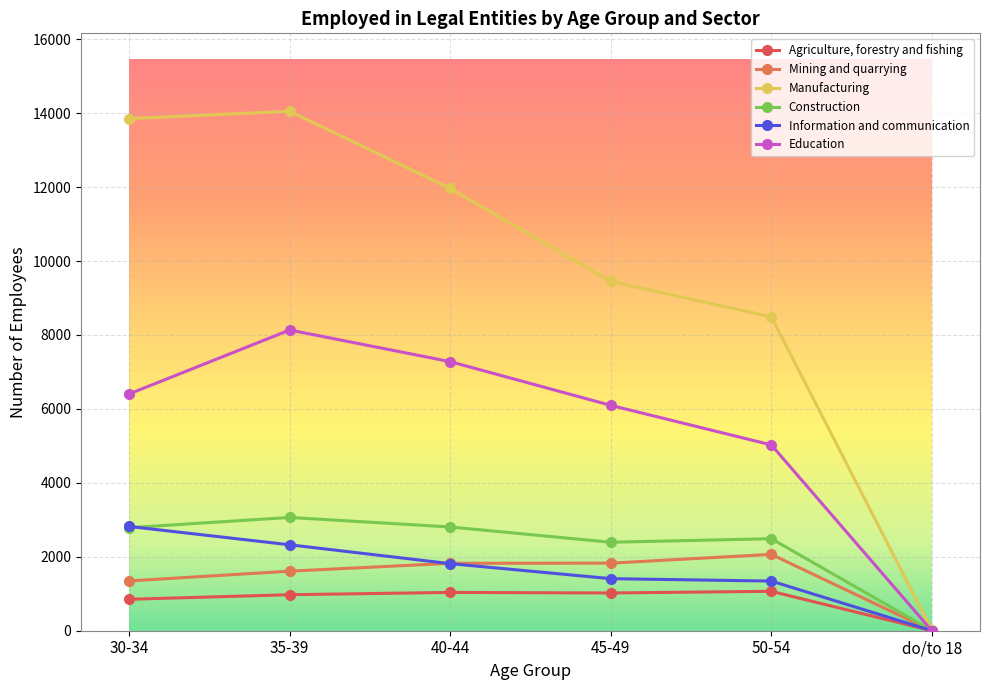

The Education series shows 7278 at 40-44. True or false?

True